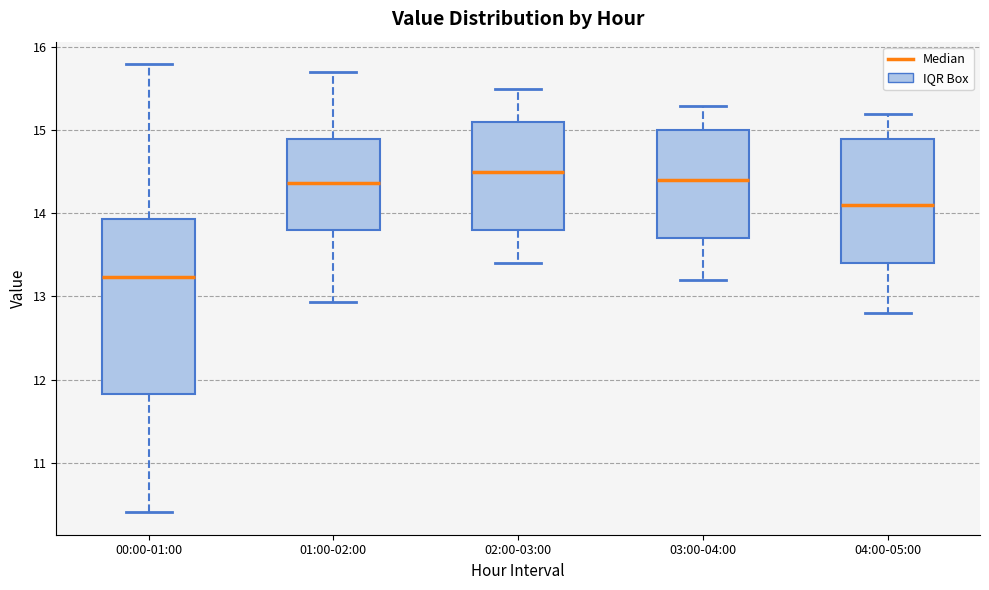

Reading left to right, read every box against the y-axis: the position of its median line, the range the box covers, and the ends of its whiskers. The values are not printed on the chart, so give them approximately, as read against the axis.

00:00-01:00: median 13.2, box 11.8 to 13.9, whiskers 10.4 to 15.8
01:00-02:00: median 14.4, box 13.8 to 14.9, whiskers 12.9 to 15.7
02:00-03:00: median 14.5, box 13.8 to 15.1, whiskers 13.4 to 15.5
03:00-04:00: median 14.4, box 13.7 to 15.0, whiskers 13.2 to 15.3
04:00-05:00: median 14.1, box 13.4 to 14.9, whiskers 12.8 to 15.2